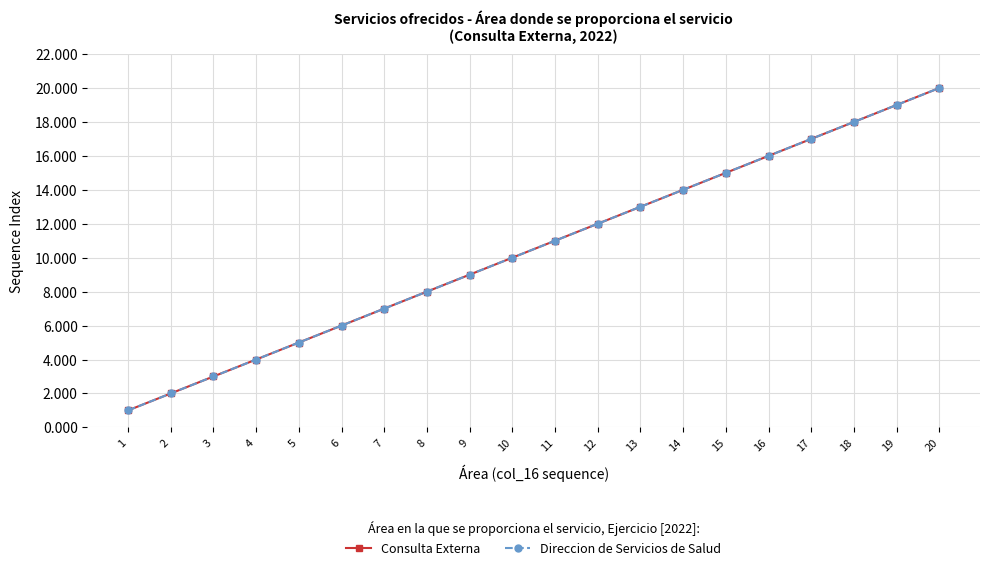

At which category is the sum across all series the highest?

20